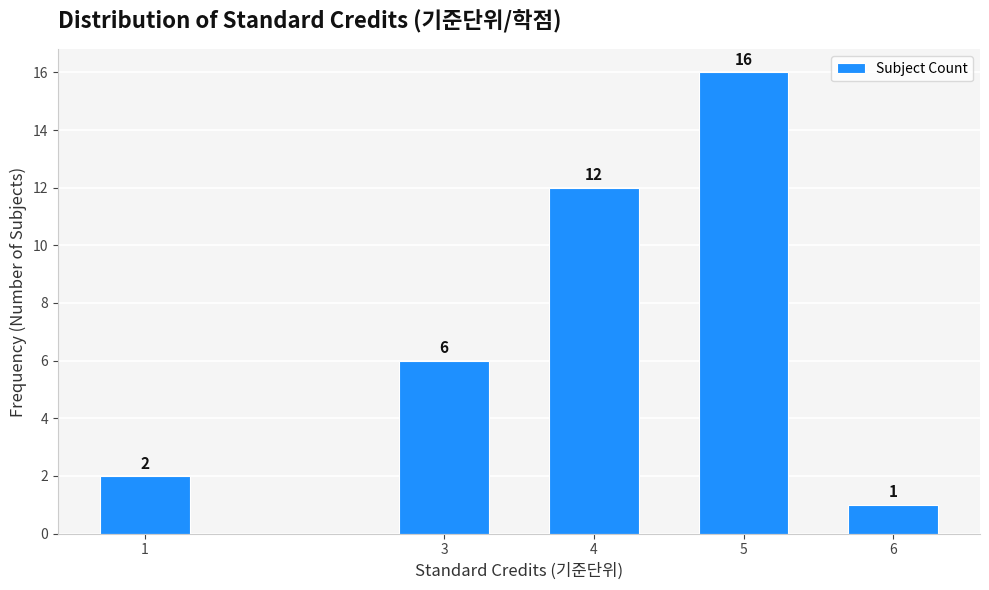

Reading left to right, what are all the values shown in this chart?

2	6	12	16	1